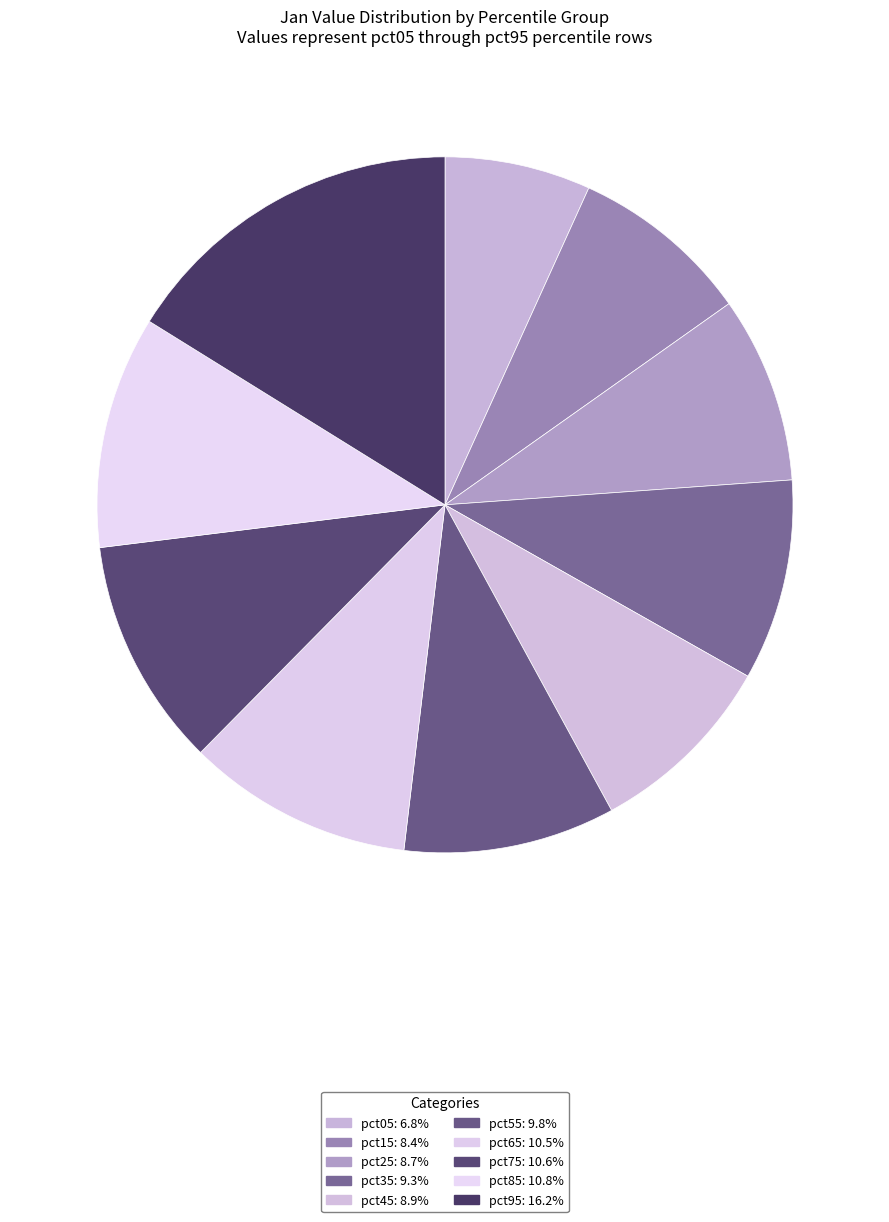

Do pct25 and pct05 together represent more than half of the pie?

No